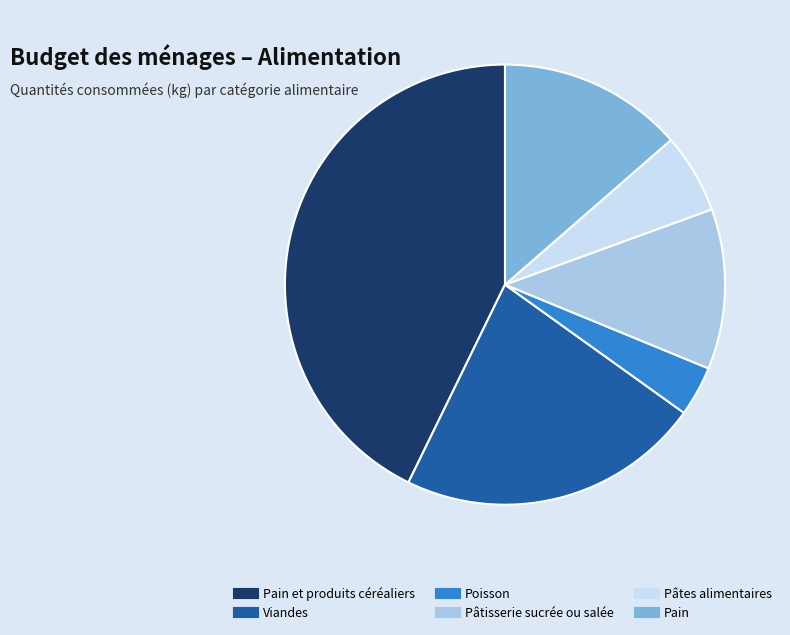

Does any single category account for the majority?

No